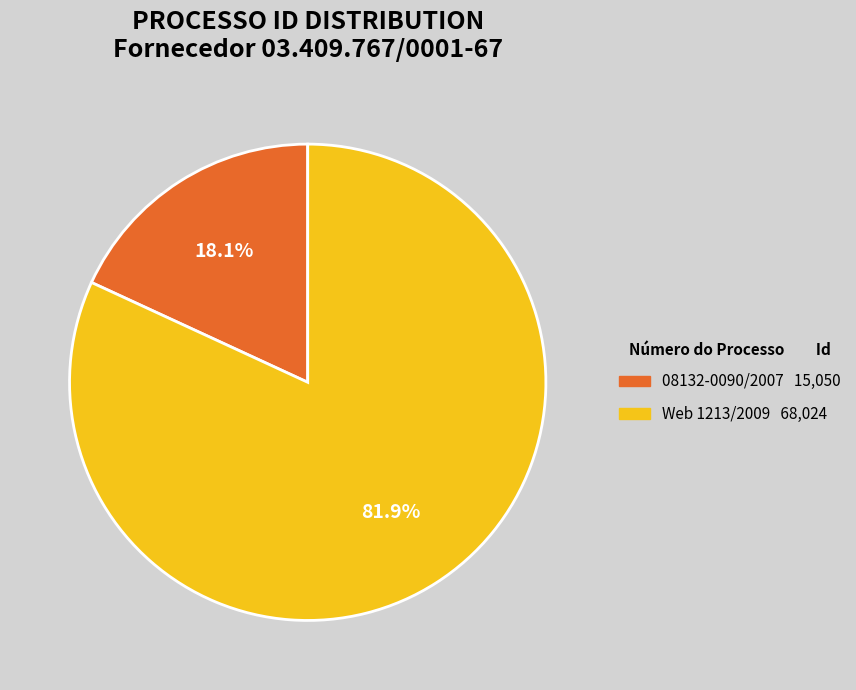

Is it true that 08132-0090/2007 is 18% of the pie?

True